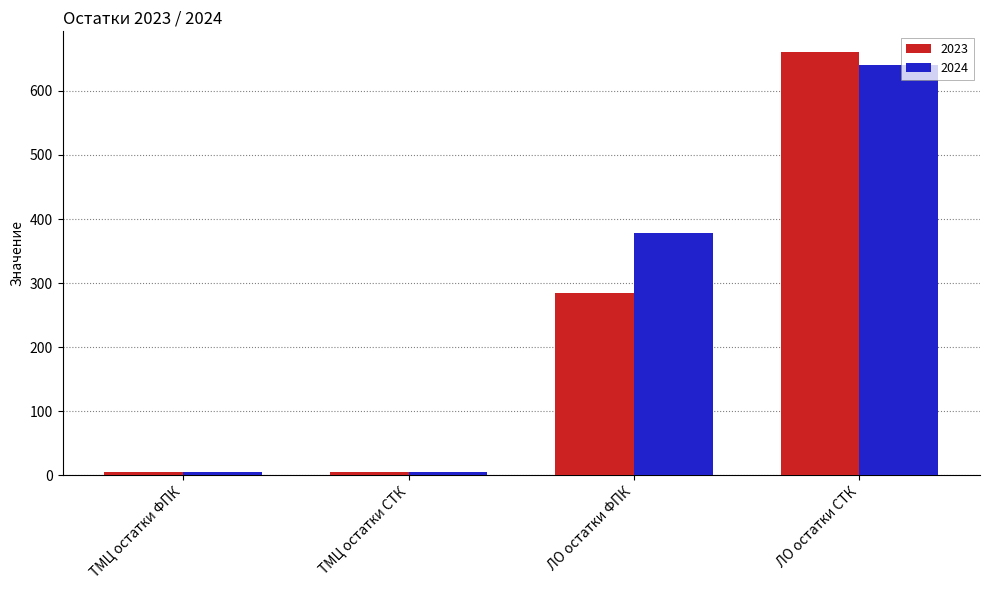

Between ТМЦ остатки ФПК and ЛО остатки ФПК, which series saw the biggest shift?

2024